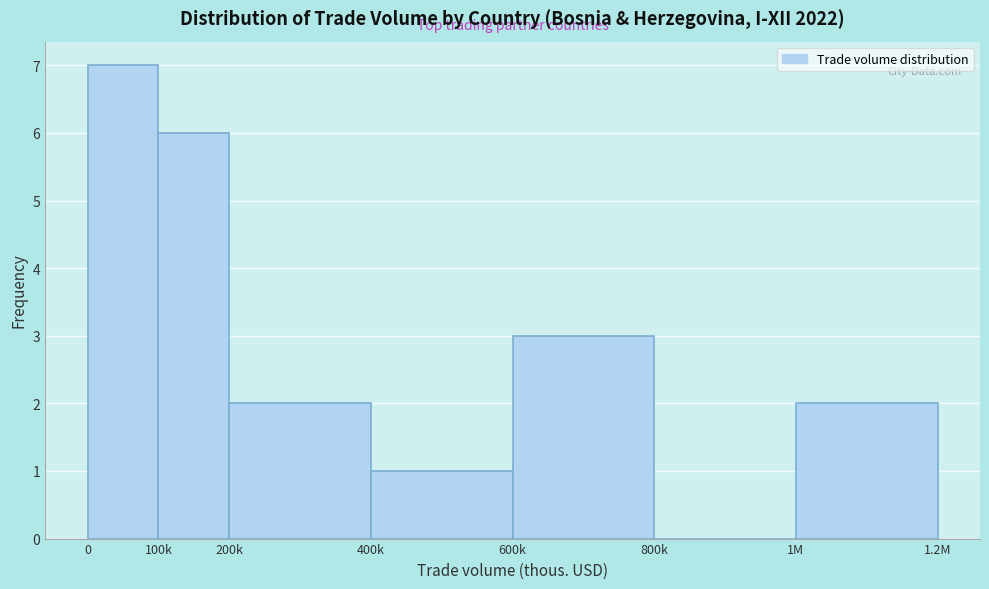

Reading left to right, what are all the values shown in this chart?

0=7	100k=6	200k=2	400k=1	600k=3	800k=0	1M=2